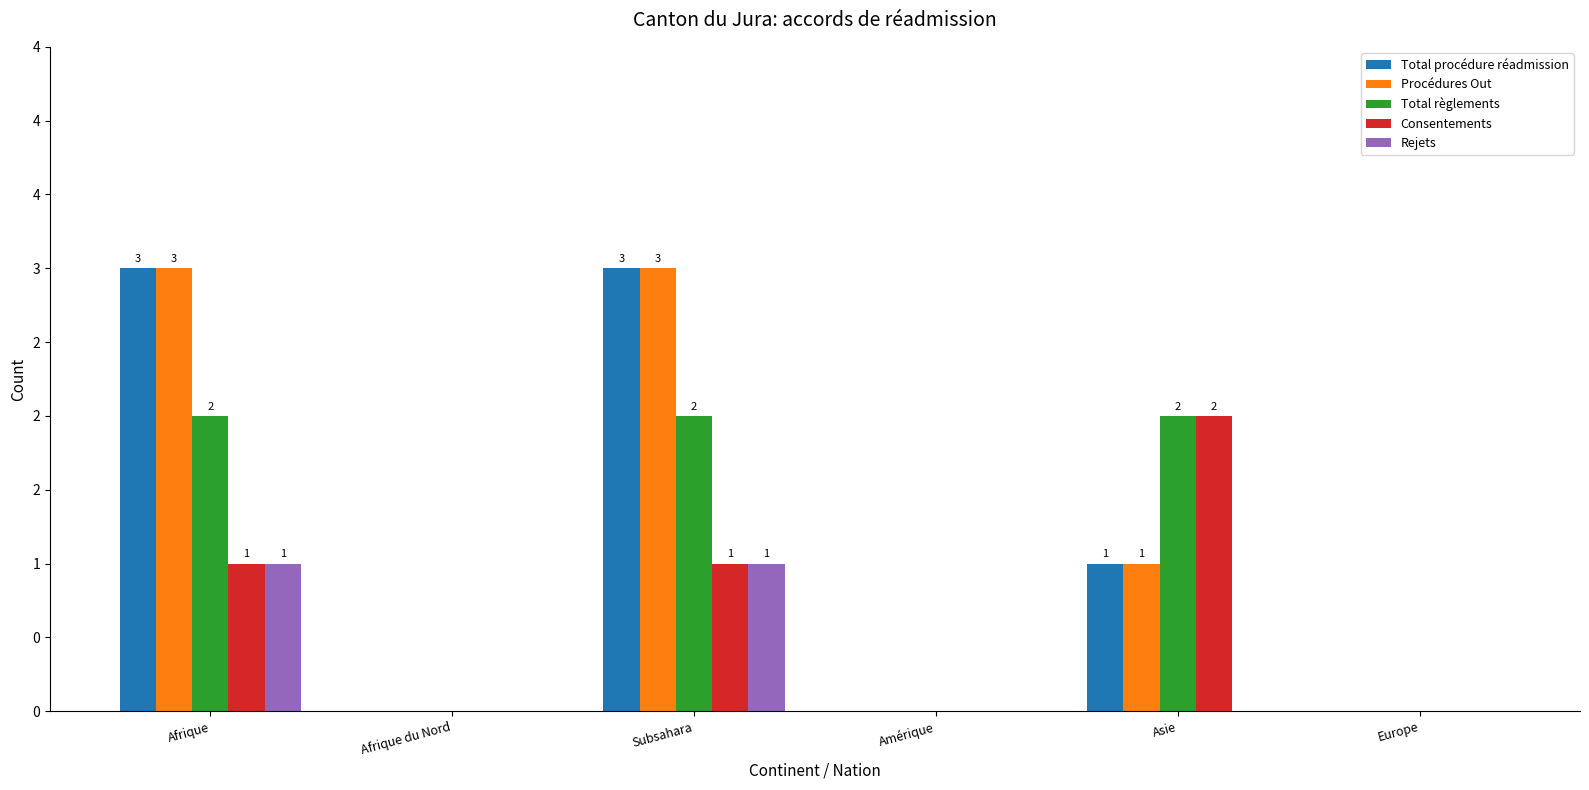

What are all the series names shown in the legend?

Total procédure réadmission, Procédures Out, Total règlements, Consentements, Rejets